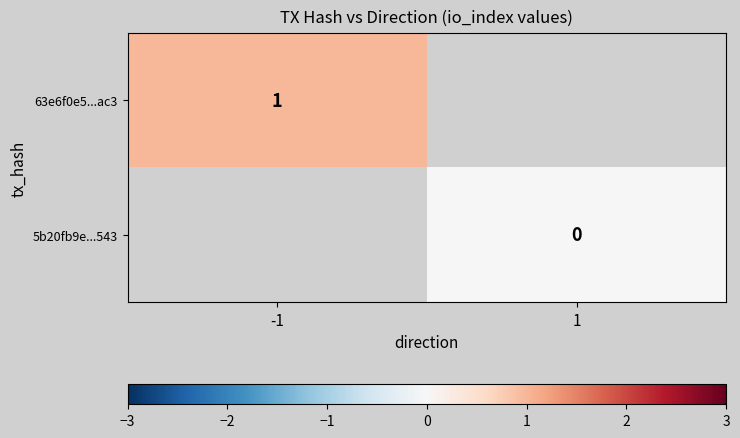

The value of 63e6f0e5...ac3 at -1 is 1. True or false?

True